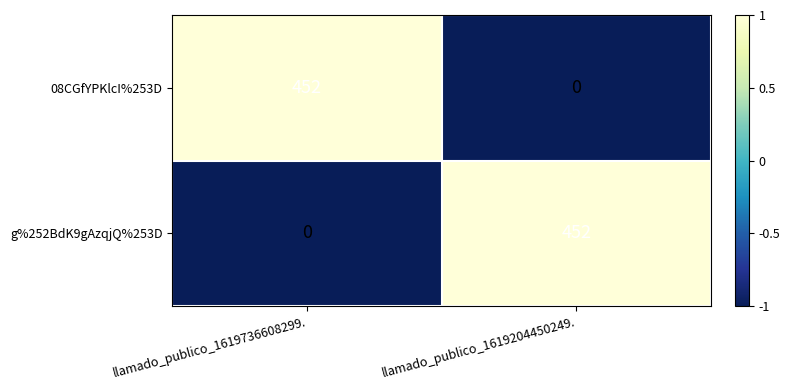

How many values in 08CGfYPKlcI%253D are above zero?

1